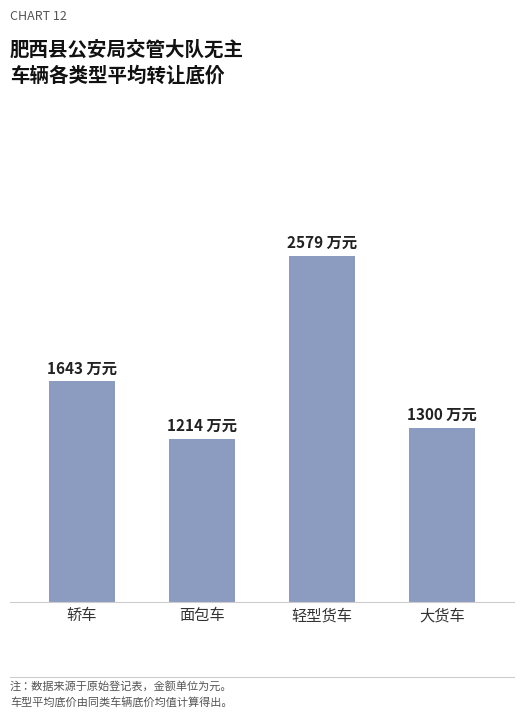

What is the sum of all values?

6736